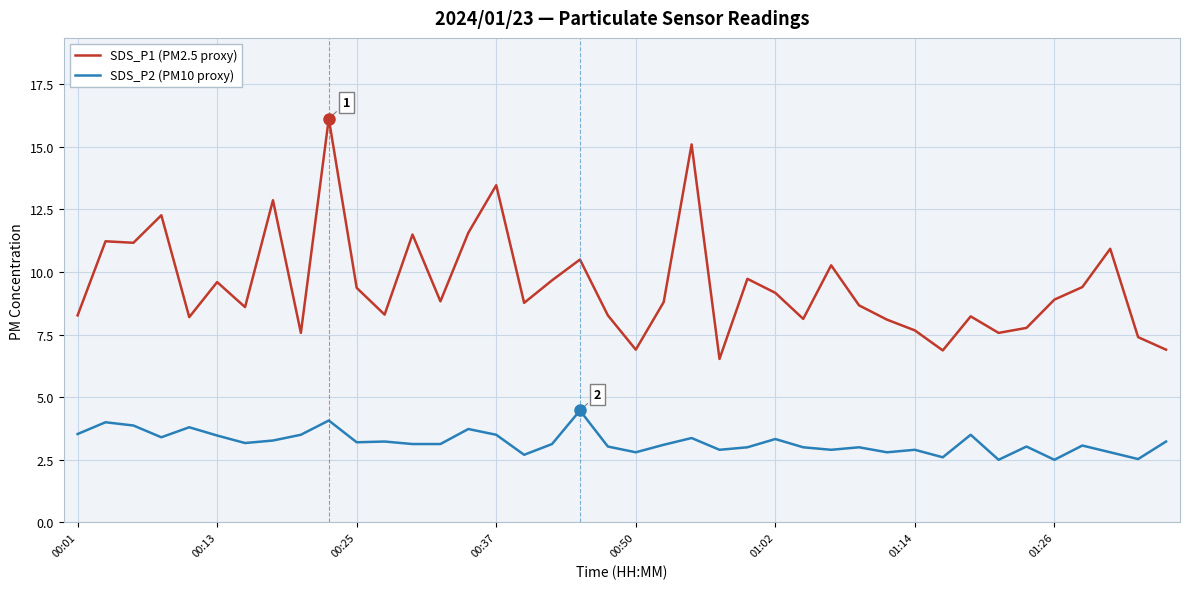

In SDS_P1 (PM2.5 proxy), how many points are lower than both neighbors (excluding endpoints)?

12